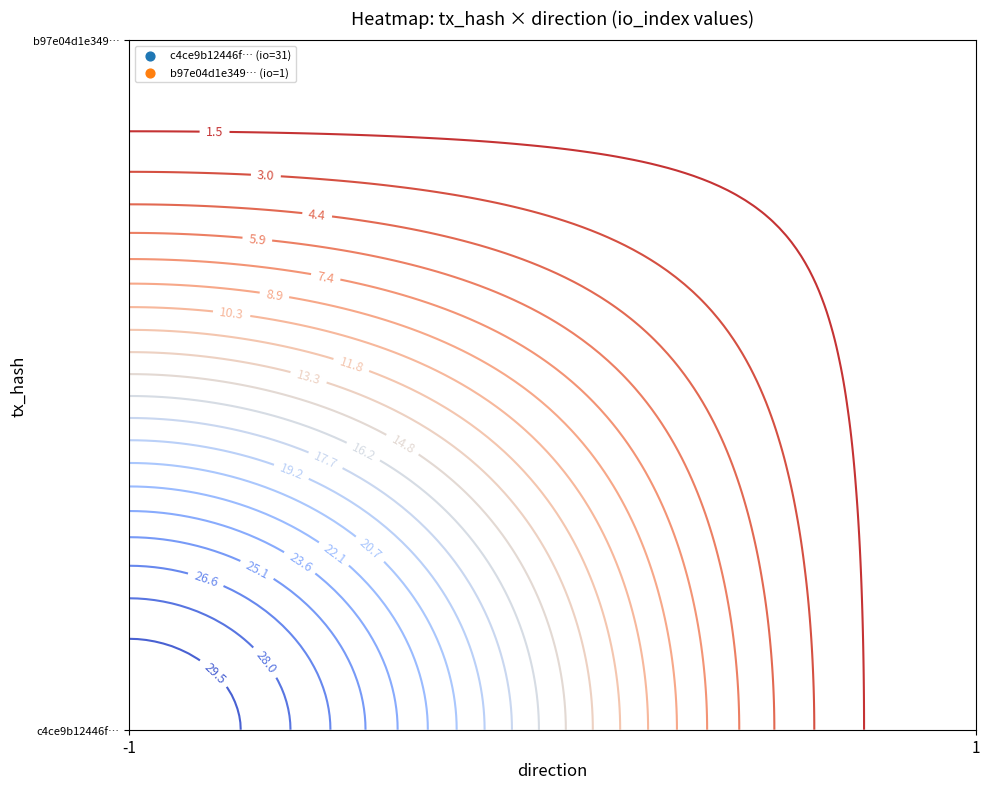

Reading left to right, transcribe all the data shown in this chart.

c4ce9b12446f026c0e4e42c6793128d259f49fb: -1	31
b97e04d1e3498063d8c4542ab3c65867a65adc7: 1	1